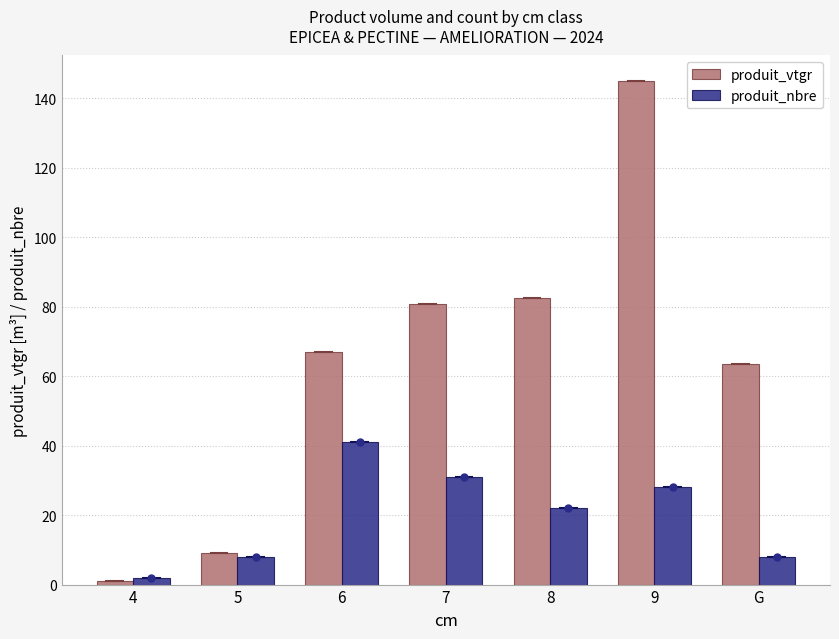

The produit_vtgr series shows 67.0 at 6. True or false?

True